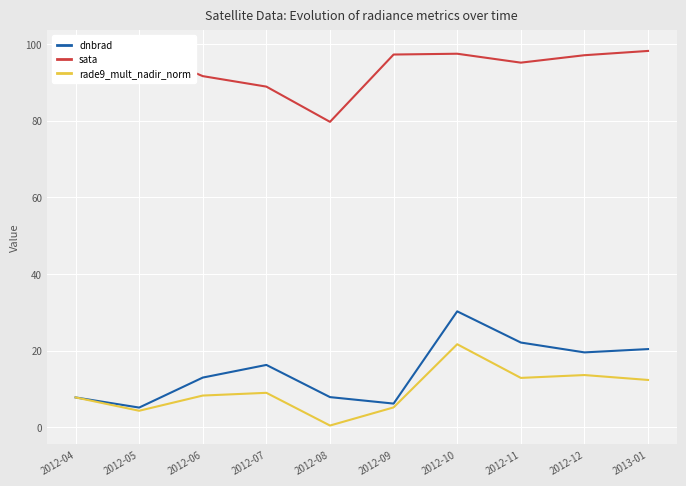

What is the value of the sata point at the 5th from the left?

79.7